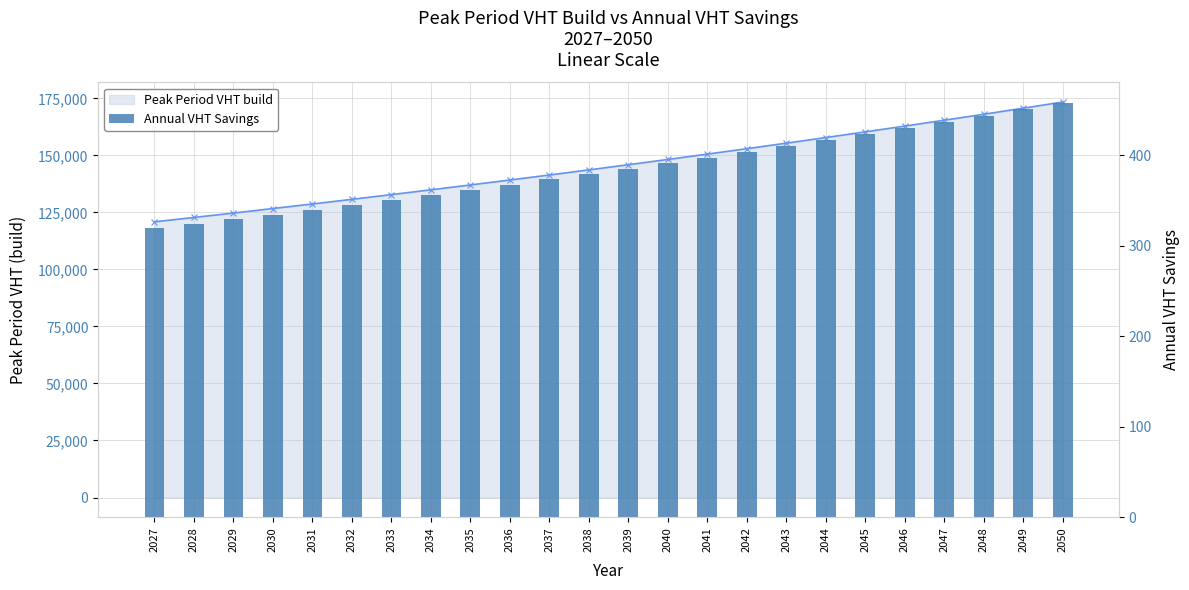

What is the approximate value of Peak Period VHT build at 2031?

128692.1